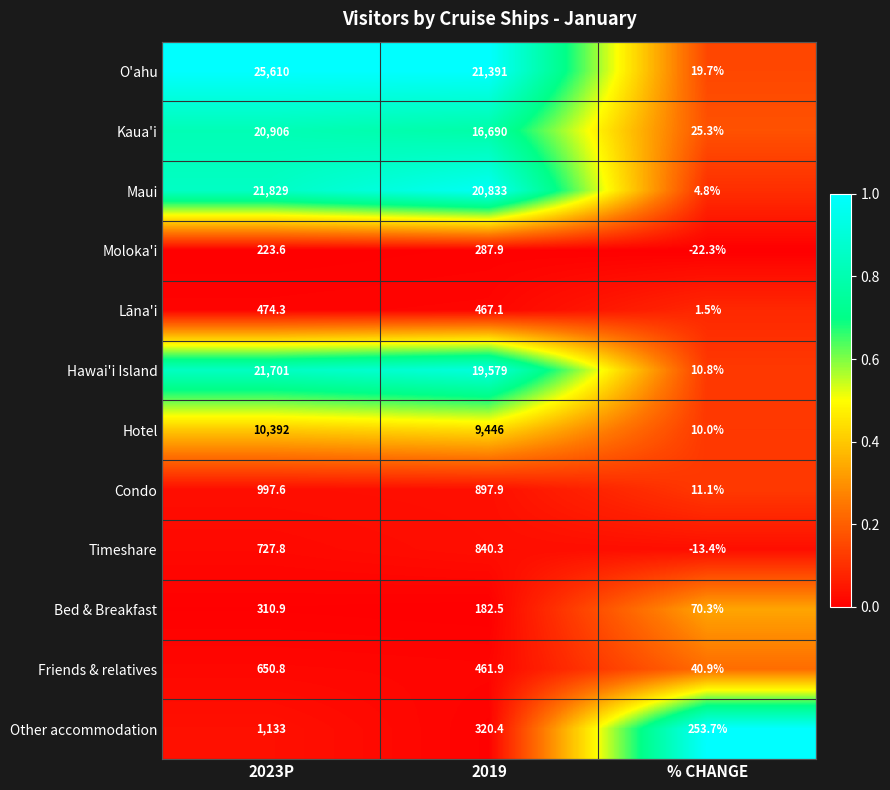

At which category does the chart reach its minimum across all series?

% CHANGE